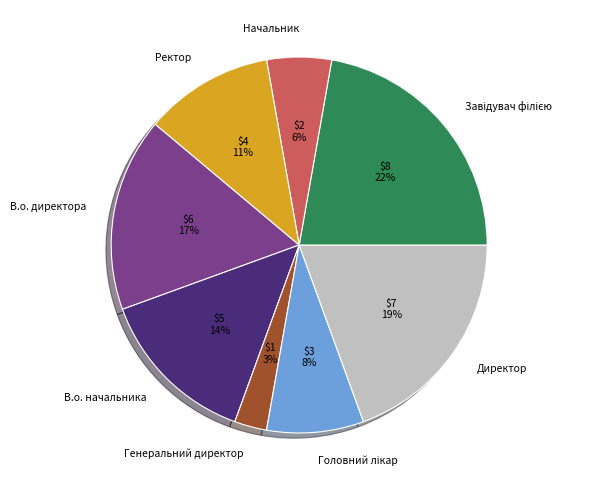

To the nearest percent, what is the difference between the largest and smallest slice percentages?

19%